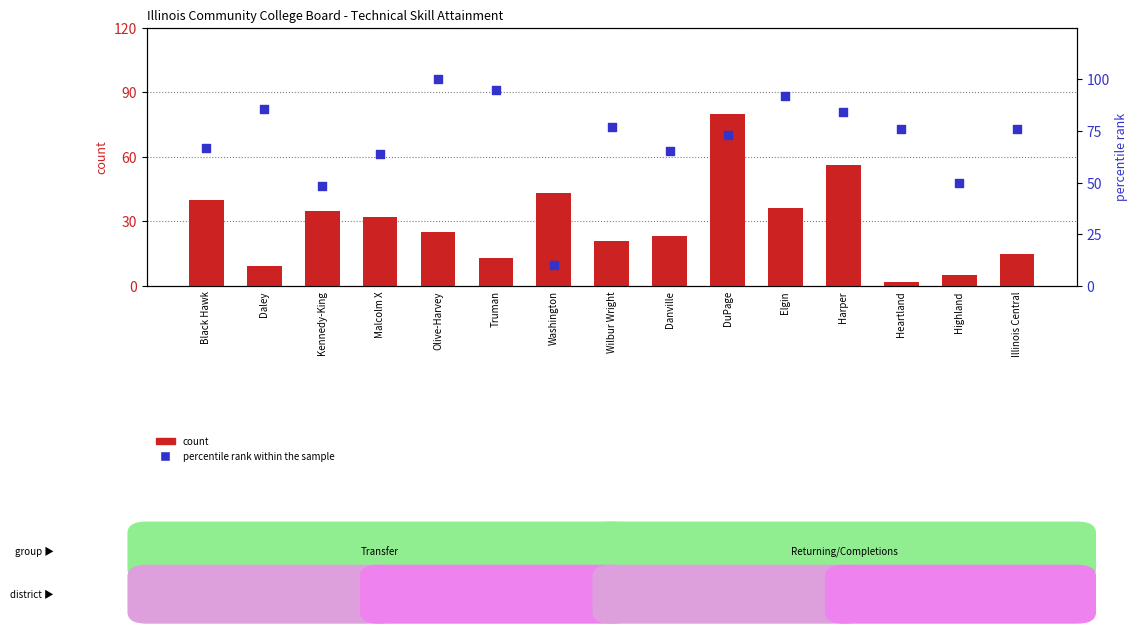

Which series contains the highest Y value?

percentile rank within the sample